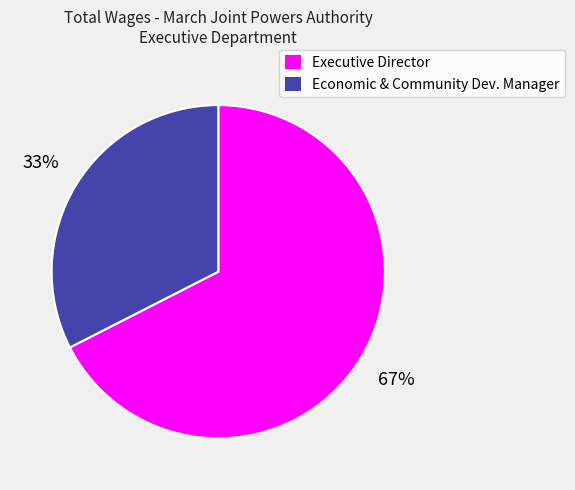

To the nearest percent, what is the average slice percentage?

50%